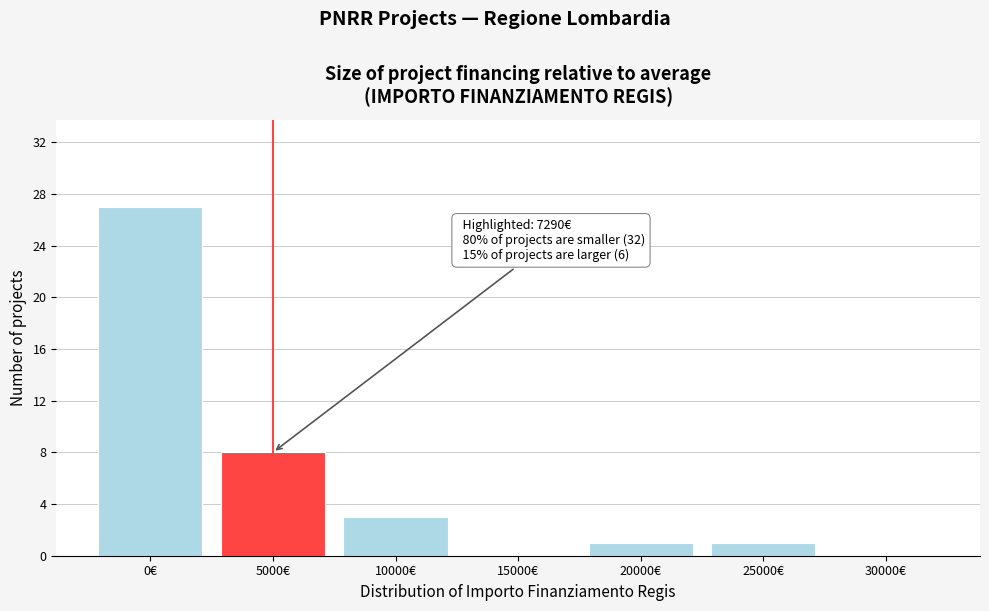

Reading right to left, list all the values displayed in this chart.

30000€=0	25000€=1	20000€=1	15000€=0	10000€=3	5000€=8	0€=27